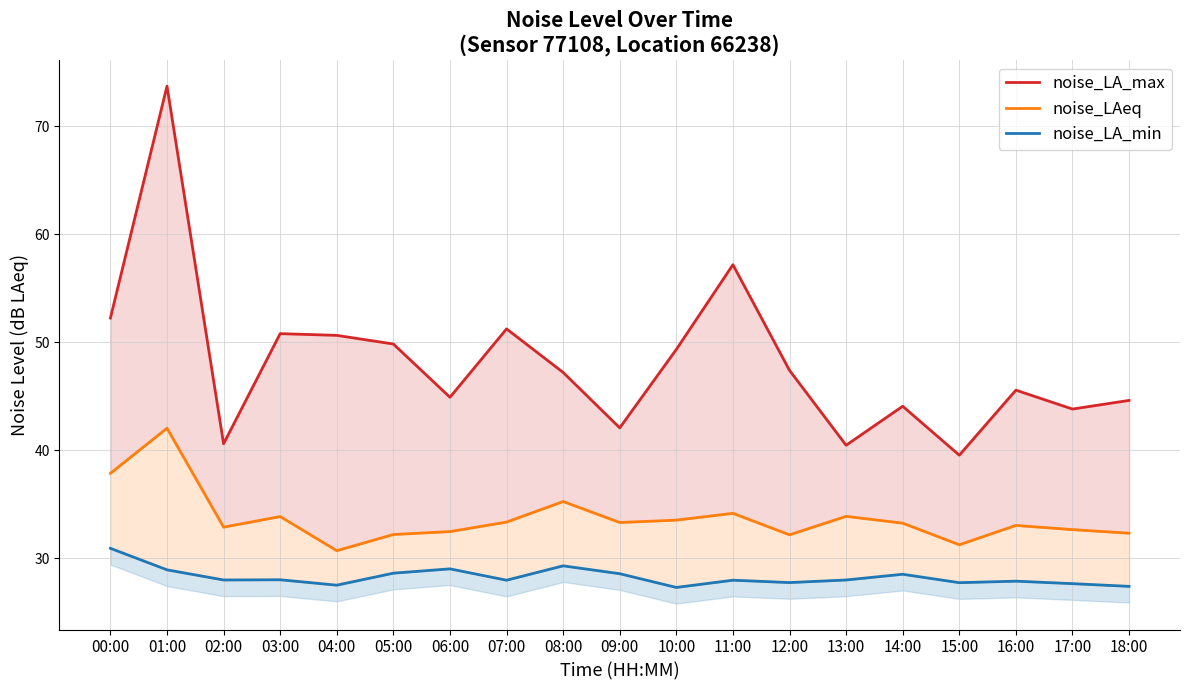

What value does the noise_LA_max series have at 04:00?

50.6